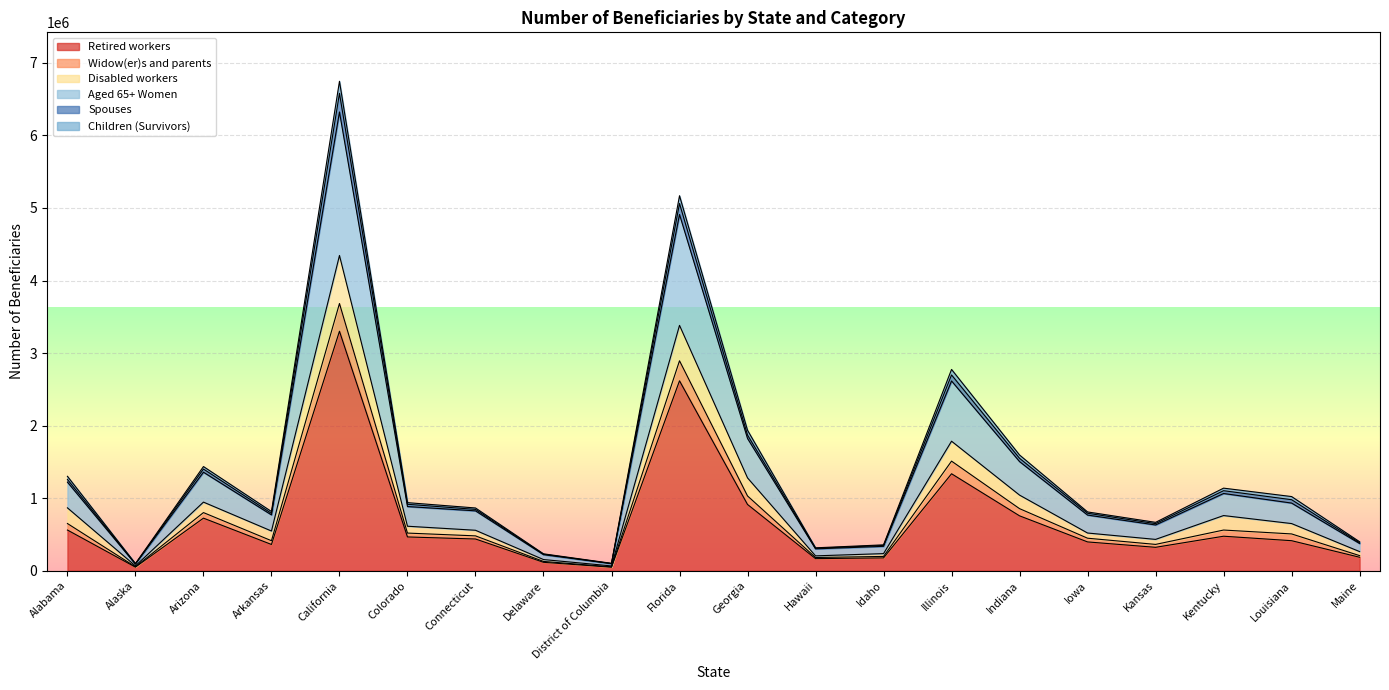

What is the maximum value for Retired workers?

3301043